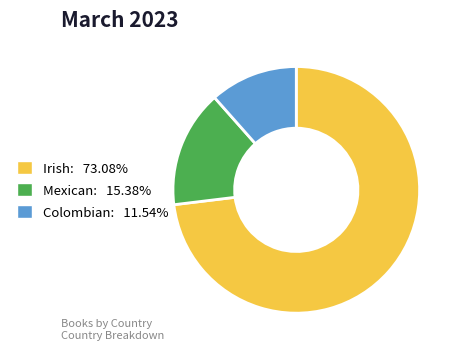

True or false: Colombian accounts for 12% of the total.

True